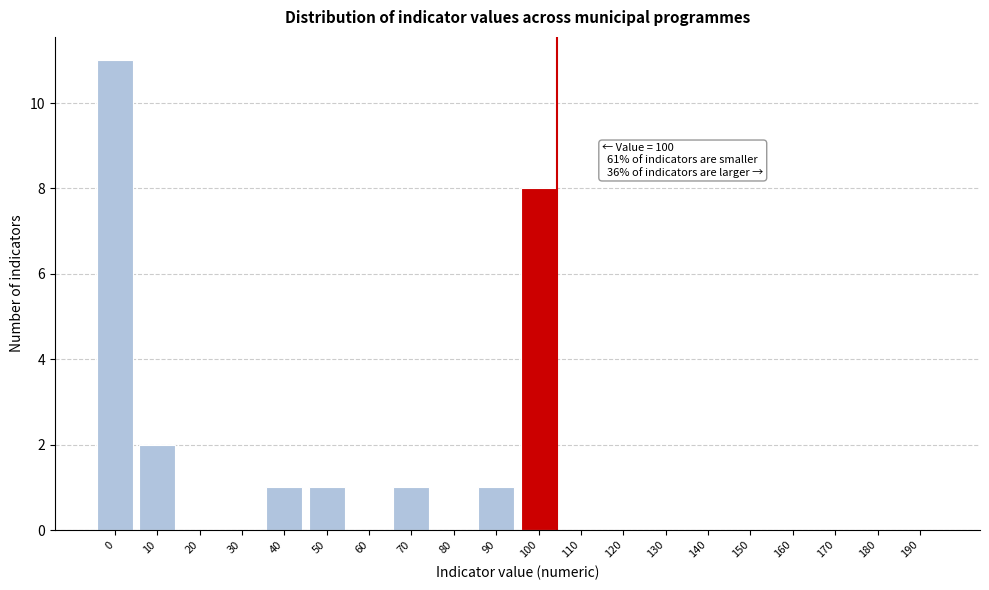

Reading right to left, transcribe all the data shown in this chart.

190=0	180=0	170=0	160=0	150=0	140=0	130=0	120=0	110=0	100=8	90=1	80=0	70=1	60=0	50=1	40=1	30=0	20=0	10=2	0=11